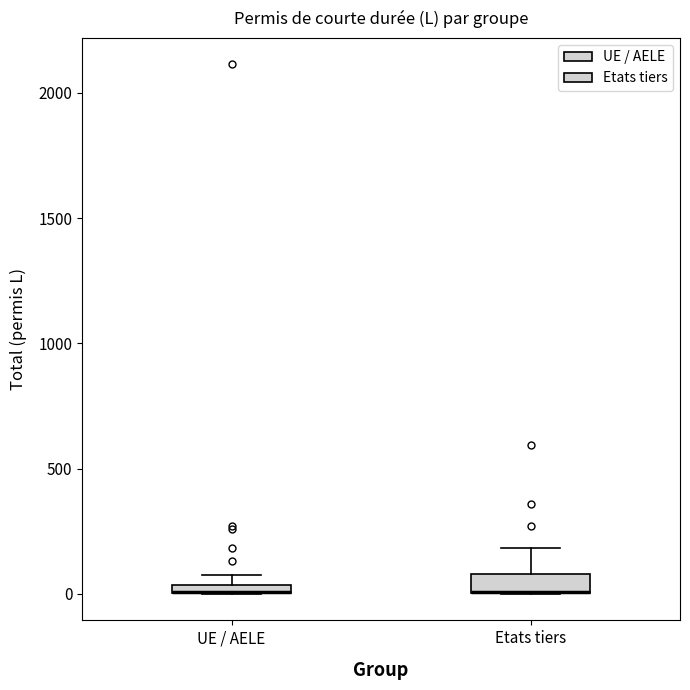

Where is the upper edge of the box for UE / AELE on the y-axis? The values are not printed on the chart, so give them approximately, as read against the axis.

50